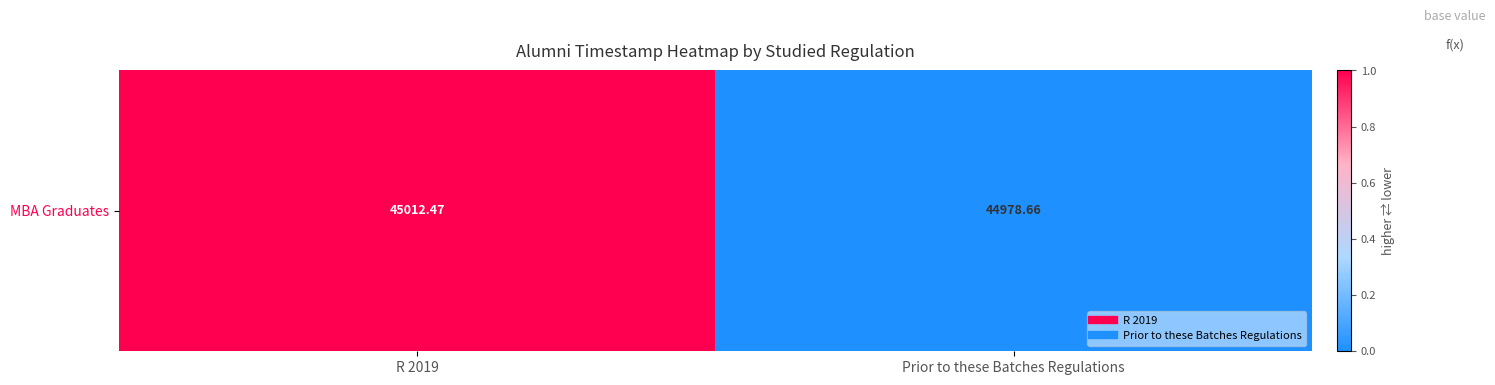

Is it true that the value at Prior to these Batches Regulations is 0.6?

False